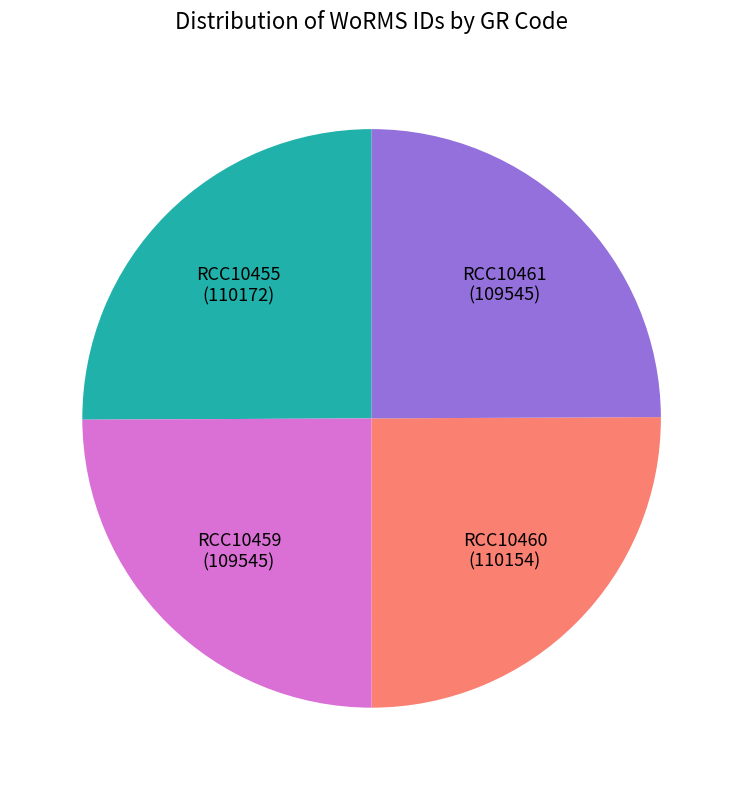

True or false: RCC10460 (110154) accounts for 37% of the total.

False